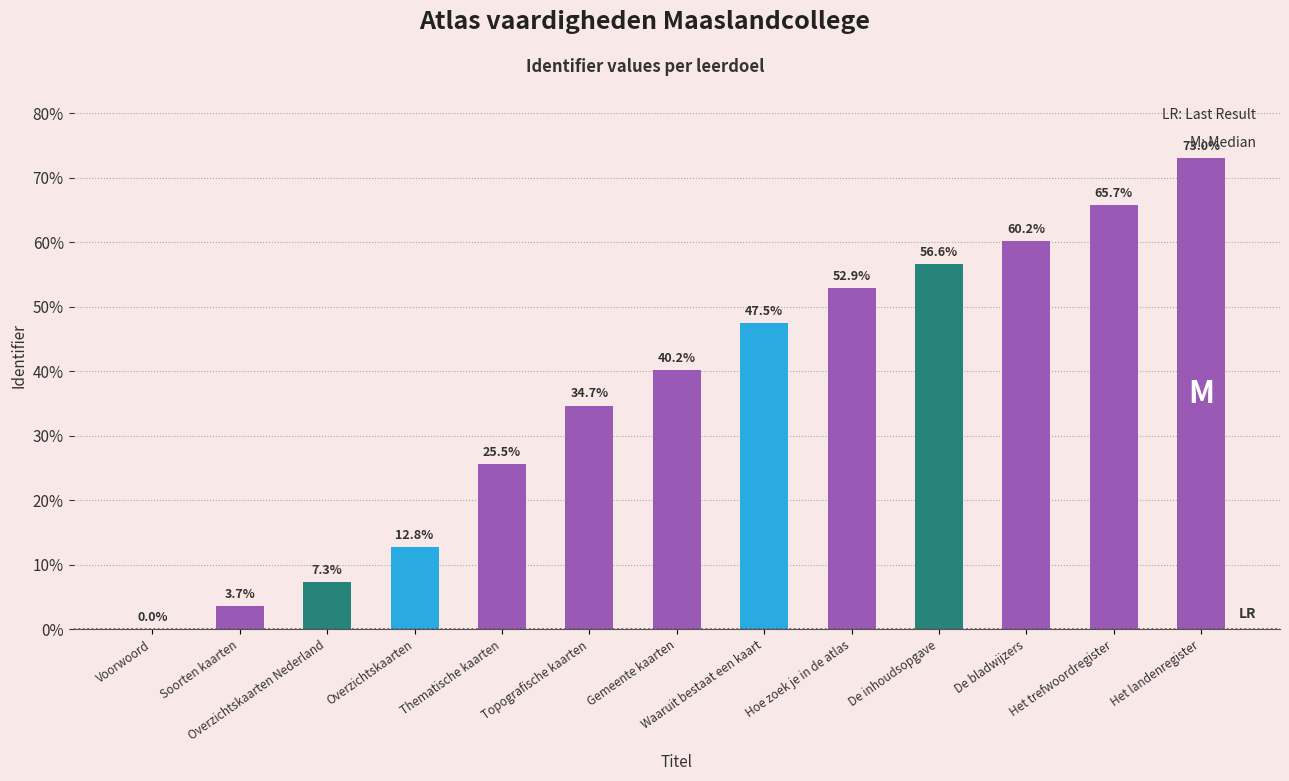

The chart shows a value of 15.3 at Topografische kaarten. True or false?

False